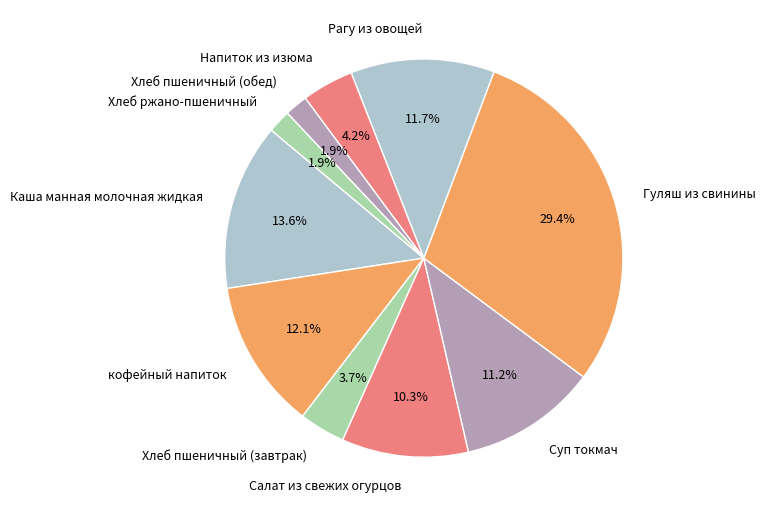

What percentage is the кофейный напиток slice, to the nearest percent?

12%